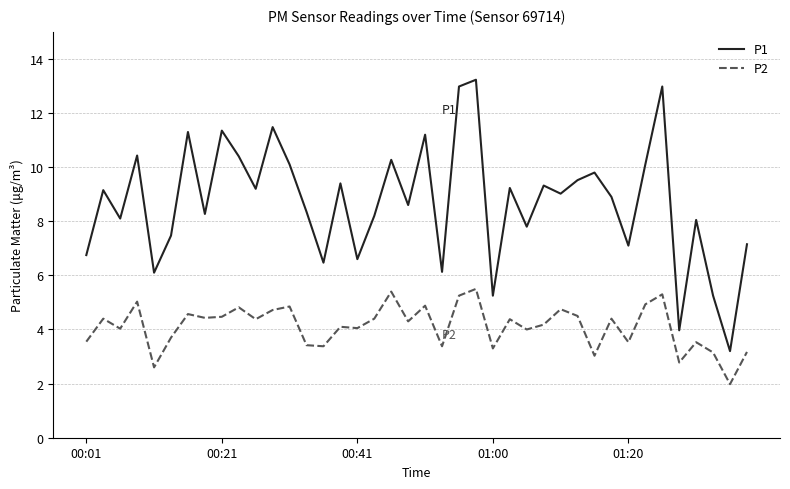

What is the difference between the maximum and minimum values in the P1 series?

10.0